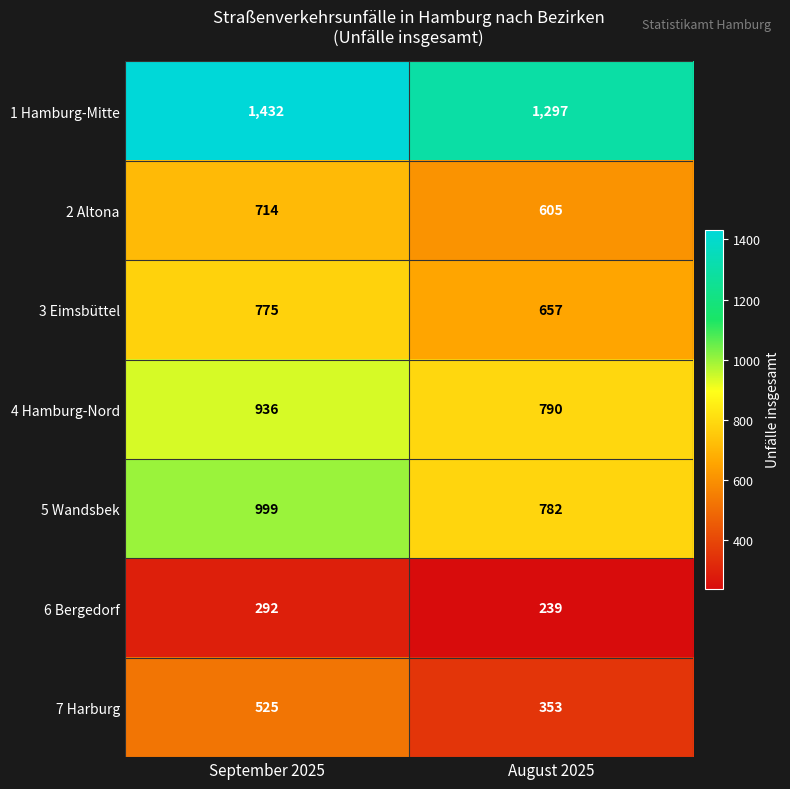

Is the value of 2 Altona at September 2025 greater than the value of 3 Eimsbüttel at September 2025?

No